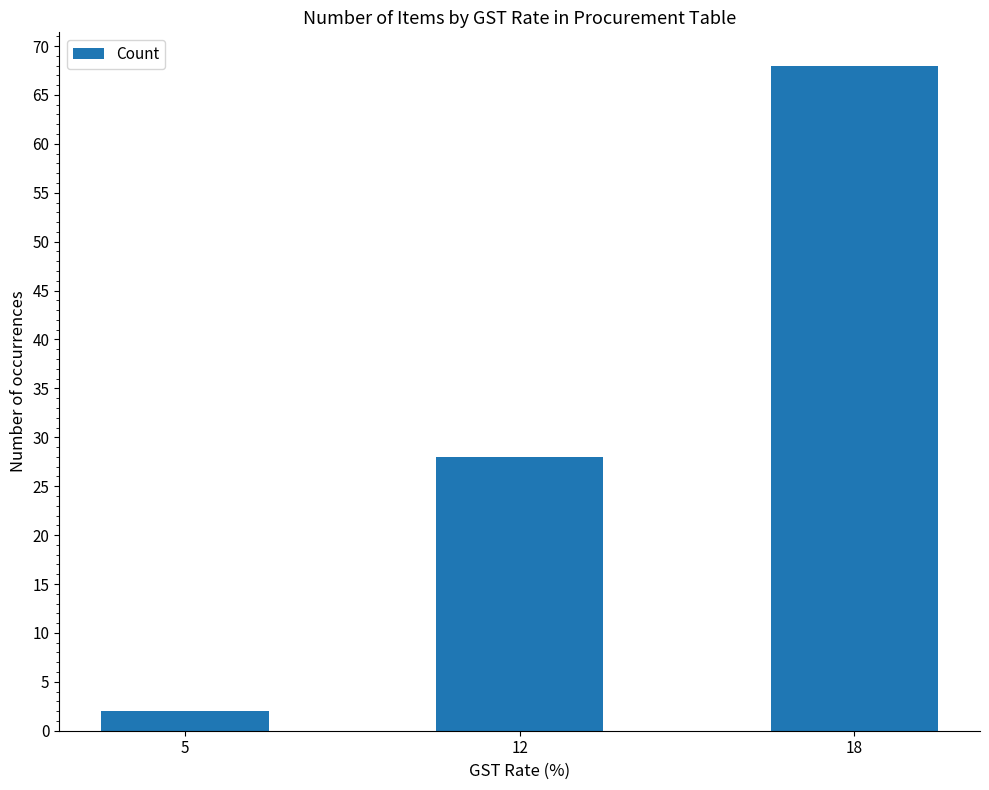

Where is the data nearest to the value 35?

12